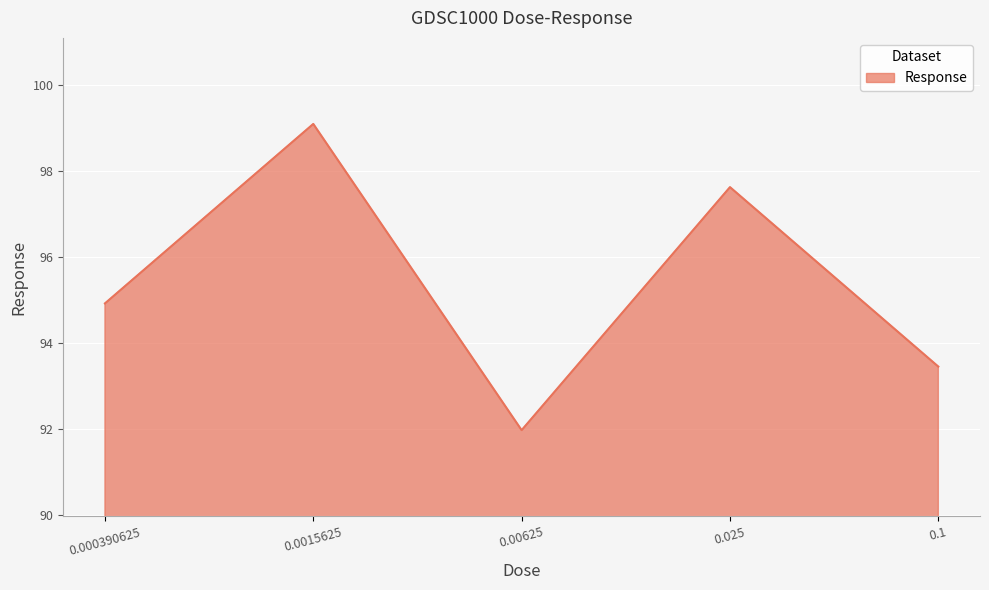

List the labels in order of value, largest first.

0.0015625, 0.025, 0.000390625, 0.1, 0.00625